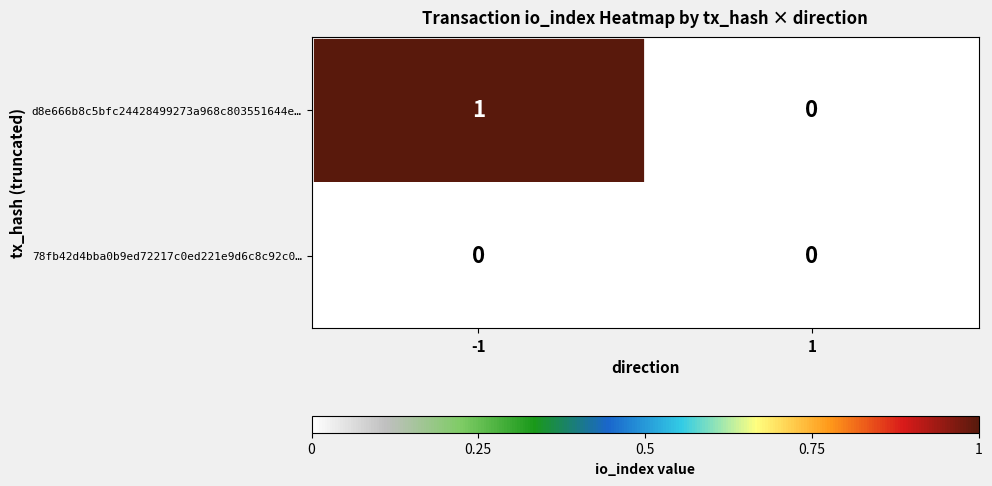

Is the value of 78fb42d4bba0b9ed72217c0ed221e9d6c8c92c0… at 1 greater than the value of d8e666b8c5bfc24428499273a968c803551644e… at -1?

No